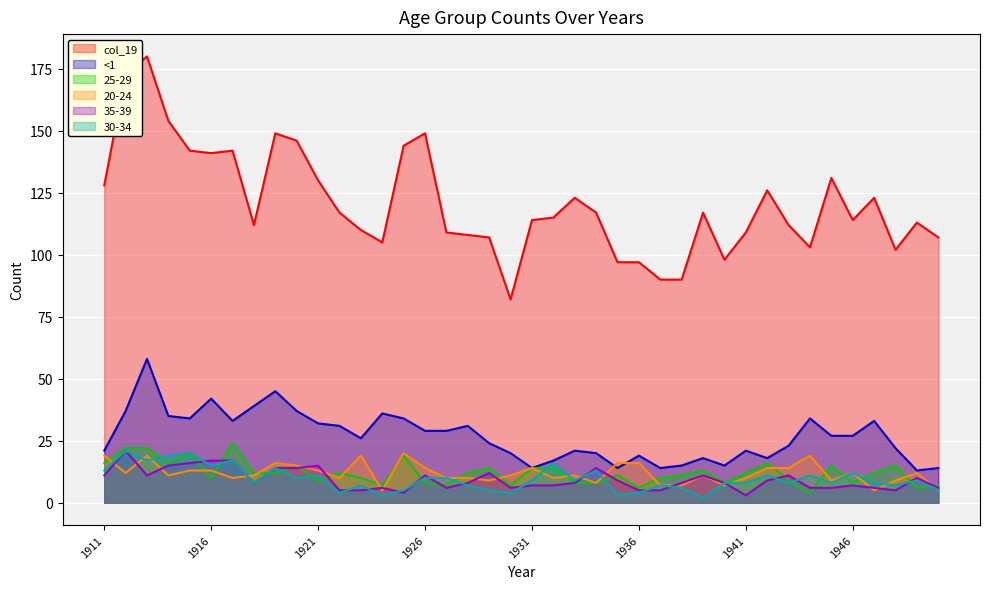

What is the value of the 20-24 point at the 9th from the left?

16